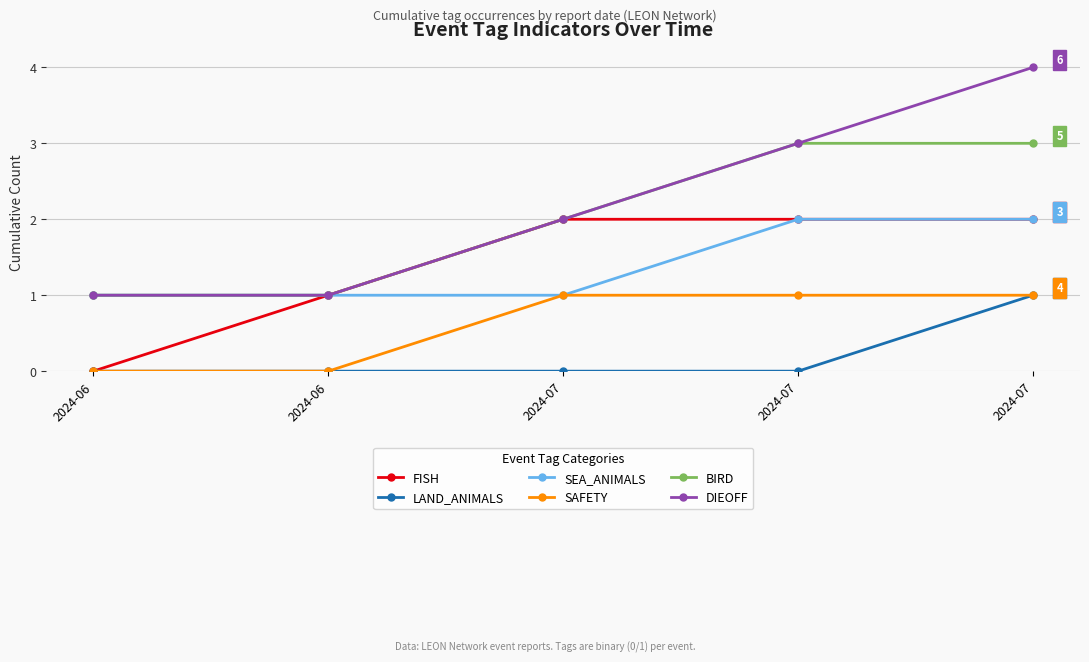

The value of DIEOFF at 2024-06 is 1. True or false?

True